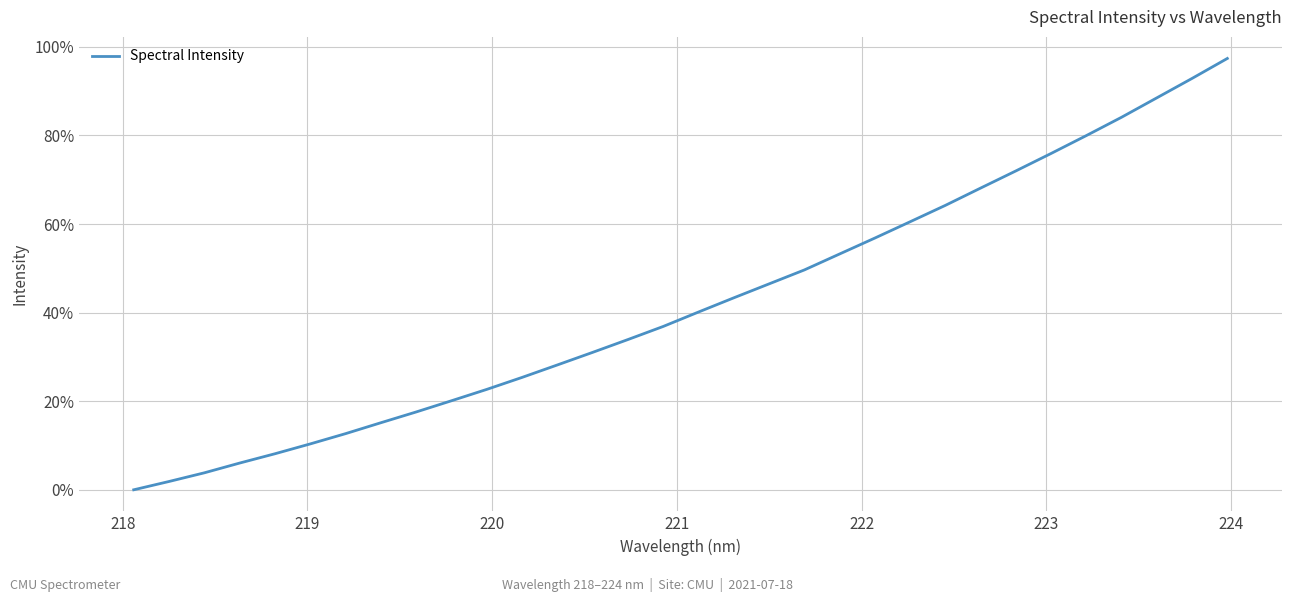

What is the maximum value shown in the chart?

97.4